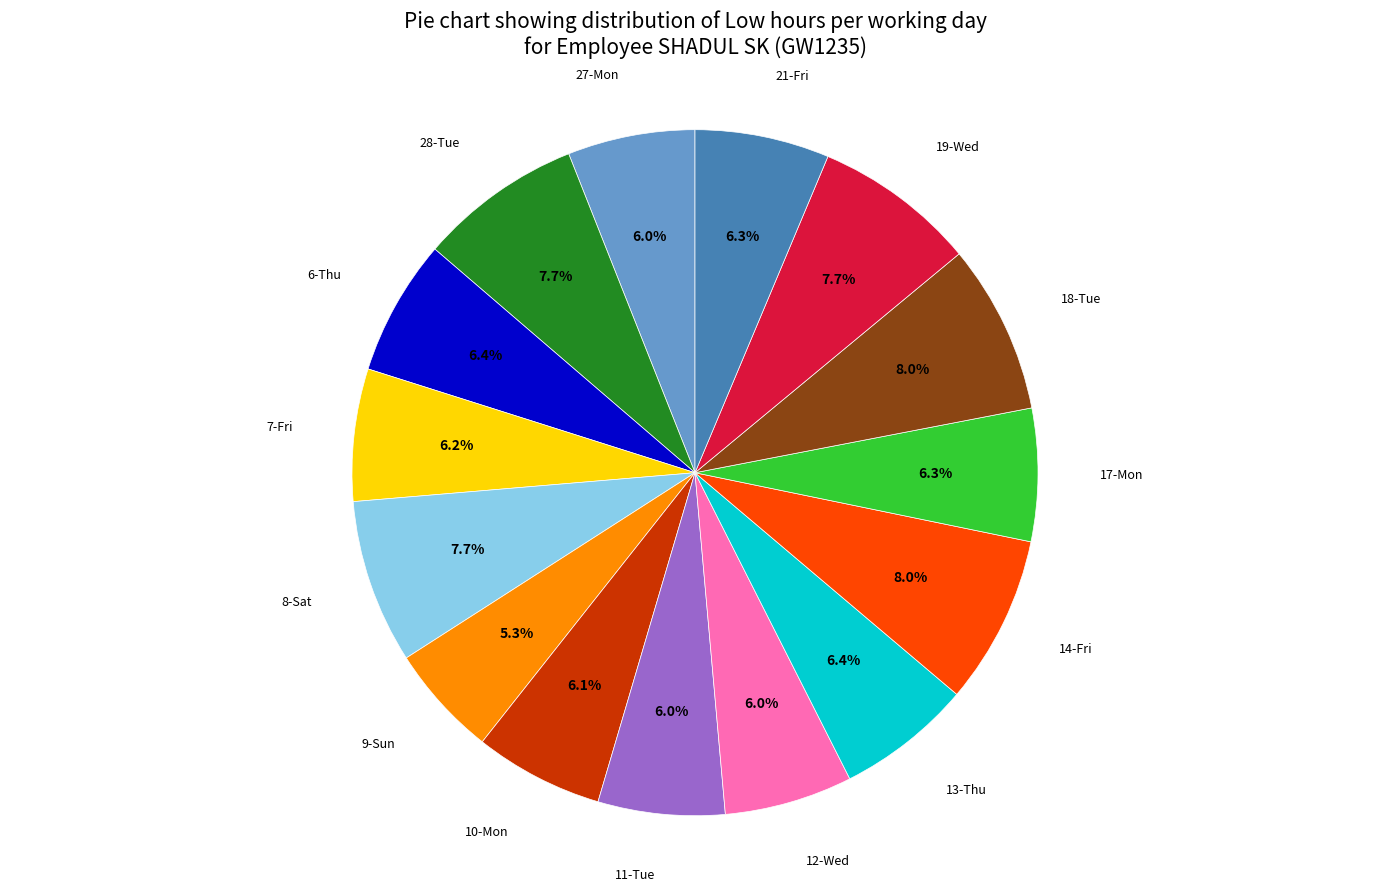

Does any single category account for the majority?

No